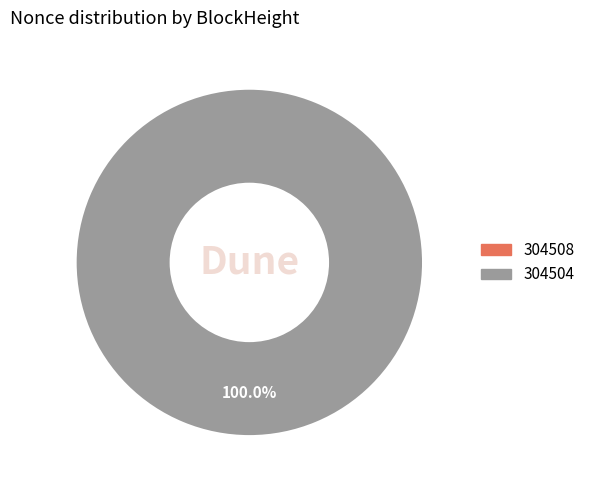

Which category has the smallest portion of the pie?

304508